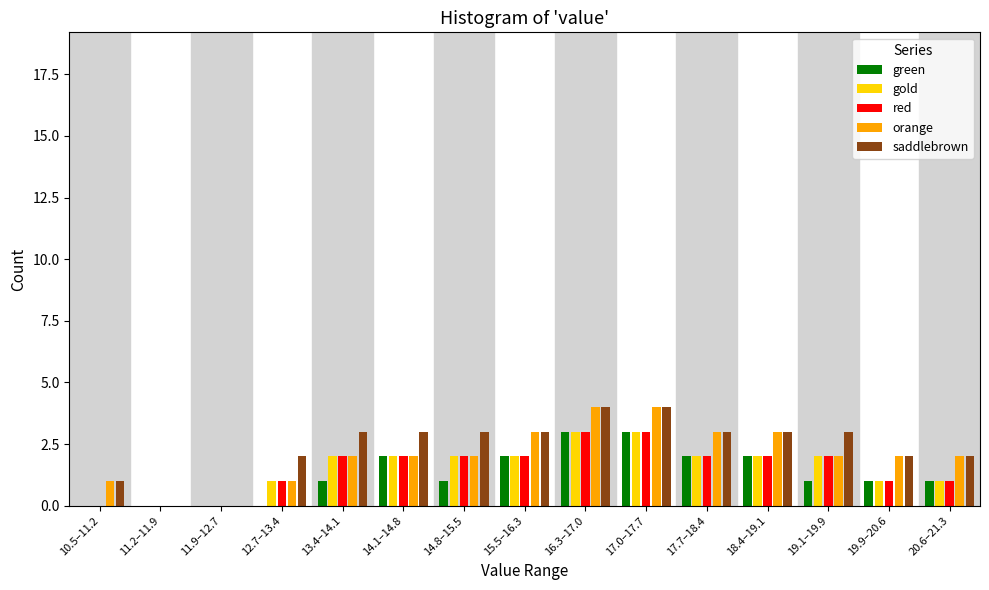

What is the sum of all green values?

19